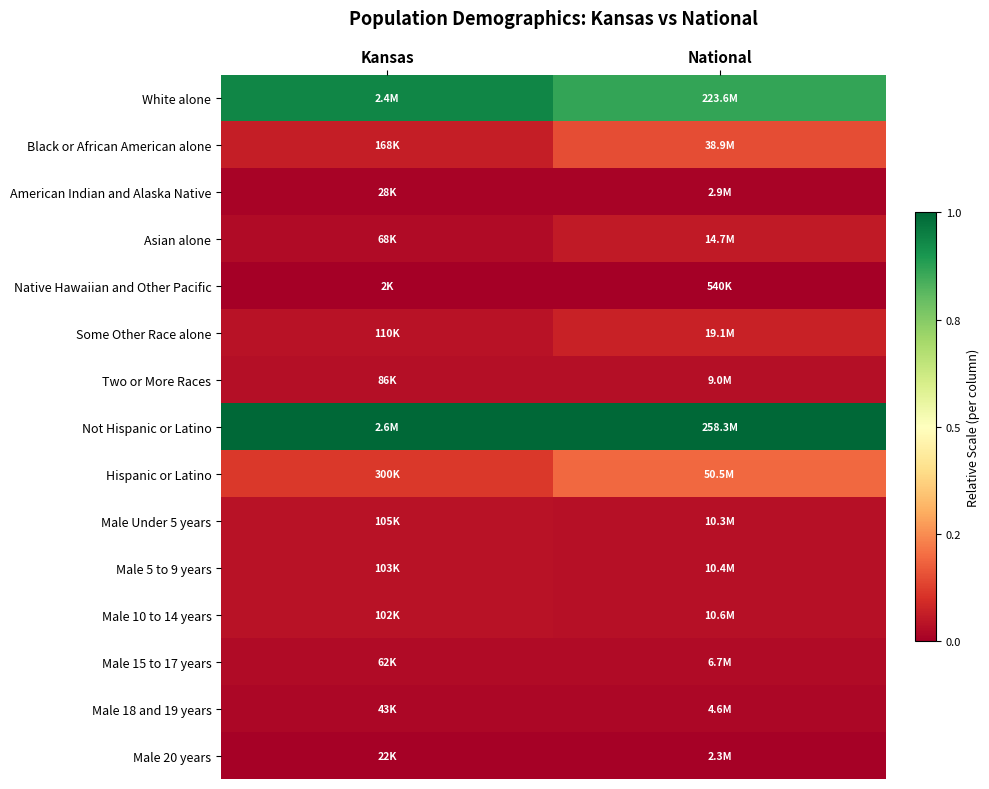

At National, list the series in order from smallest to largest.

Native Hawaiian and Other Pacific, Male 20 years, American Indian and Alaska Native, Male 18 and 19 years, Male 15 to 17 years, Two or More Races, Male Under 5 years, Male 5 to 9 years, Male 10 to 14 years, Asian alone, Some Other Race alone, Black or African American alone, Hispanic or Latino, White alone, Not Hispanic or Latino